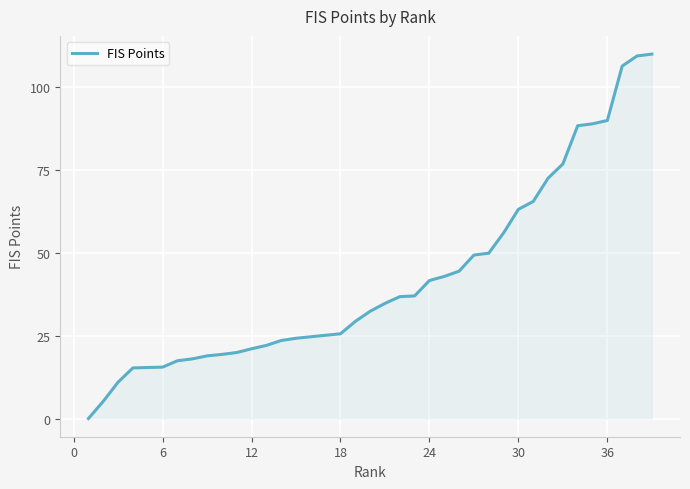

What is the maximum value shown in the chart?

109.8